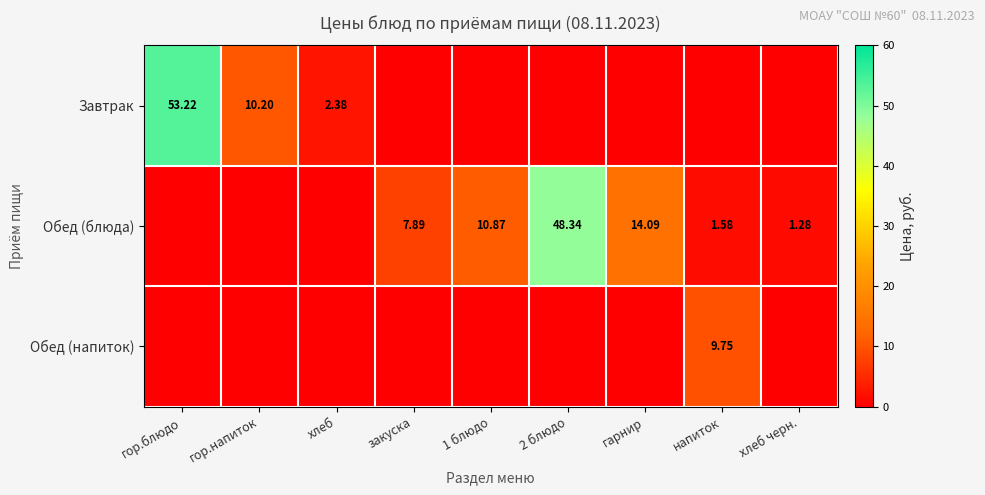

List the labels in order of Обед (напиток) value, largest first.

напиток, гор.блюдо, гор.напиток, хлеб, закуска, 1 блюдо, 2 блюдо, гарнир, хлеб черн.